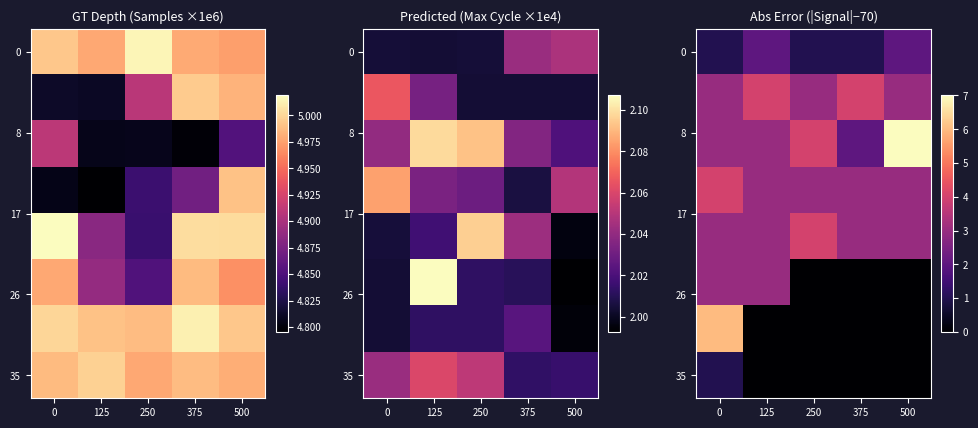

At which label is 35 closest to 0?

125